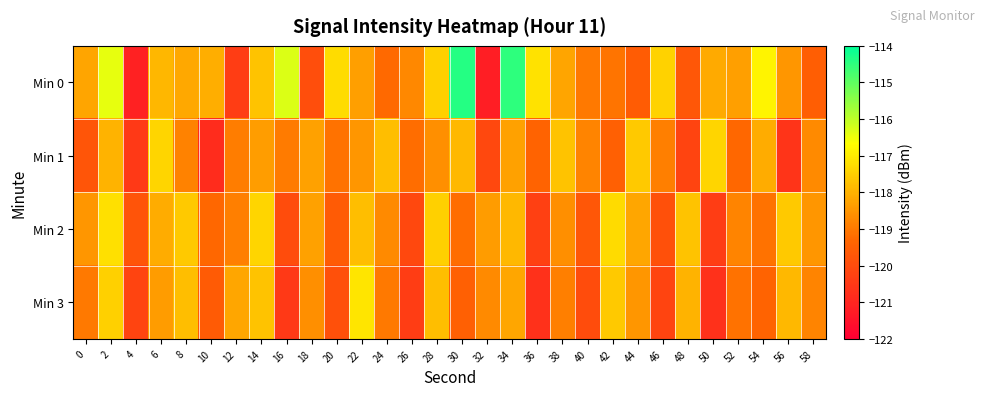

Which series has the widest spread of values?

Min 0